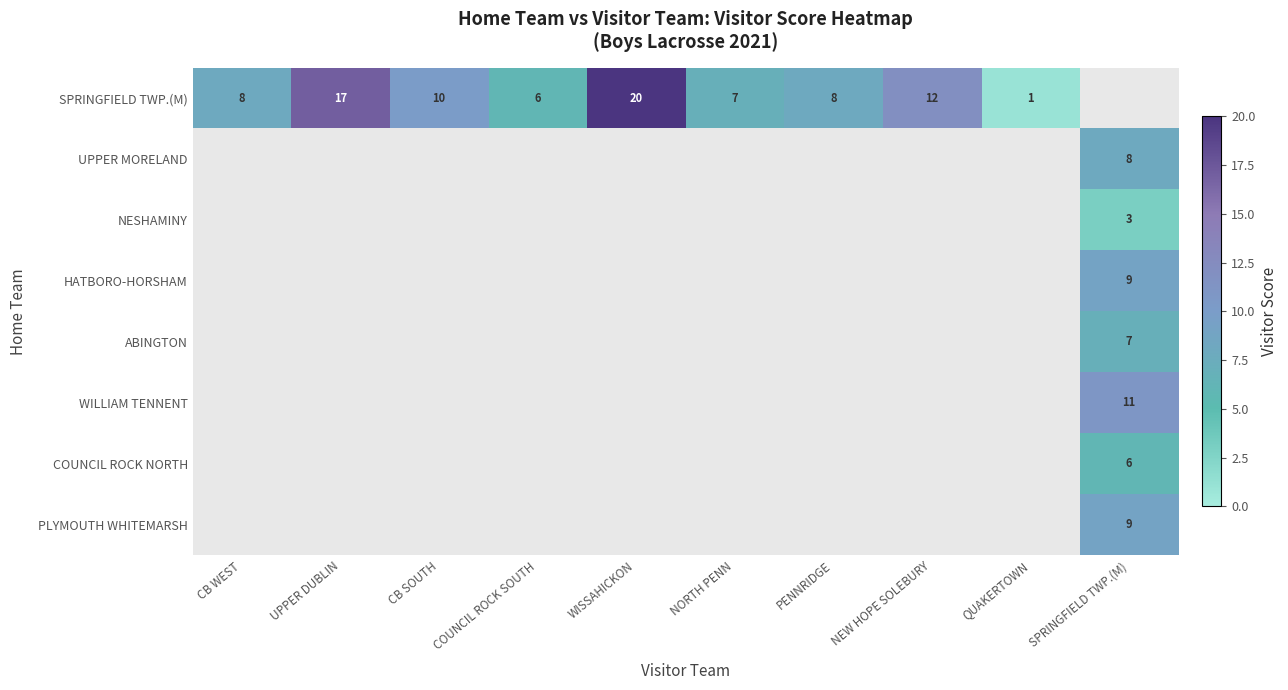

The SPRINGFIELD TWP.(M) series shows 17 at UPPER DUBLIN. True or false?

True